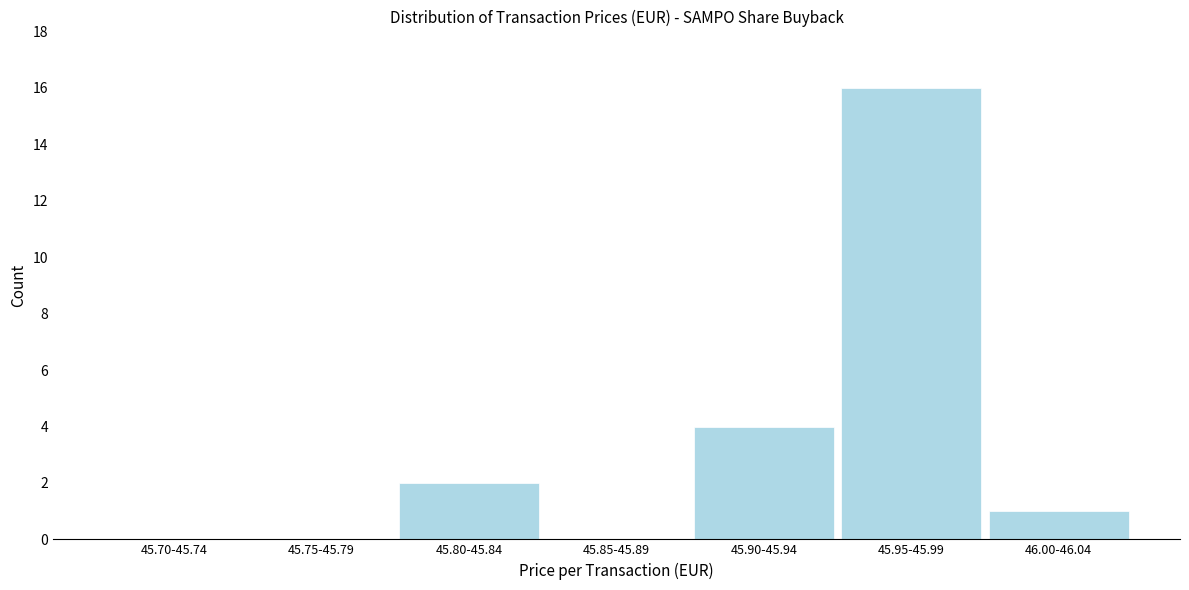

Reading left to right, transcribe all the data shown in this chart.

45.70-45.74=0	45.75-45.79=0	45.80-45.84=2	45.85-45.89=0	45.90-45.94=4	45.95-45.99=16	46.00-46.04=1